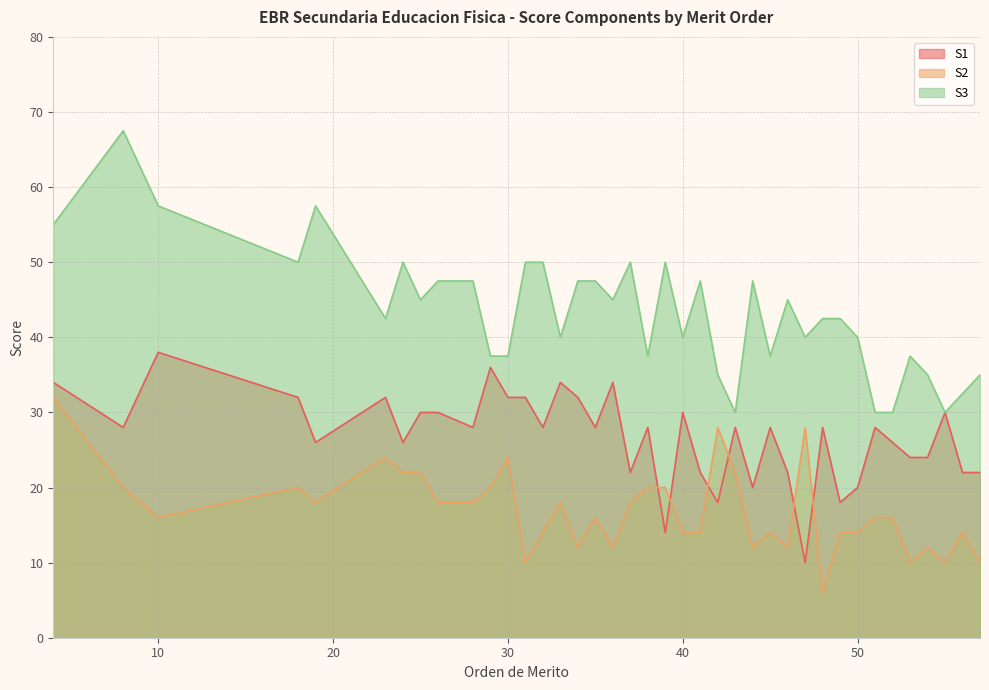

True or false: S1 has a value of 28.0 at 48.

True